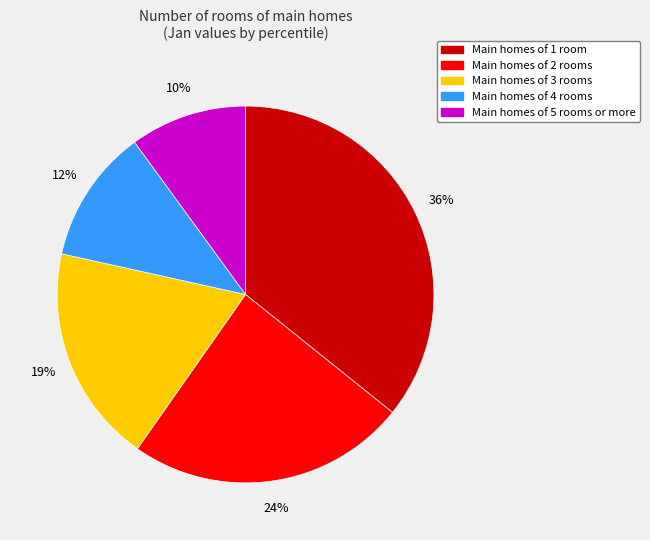

To the nearest percent, what is the average slice percentage?

20%